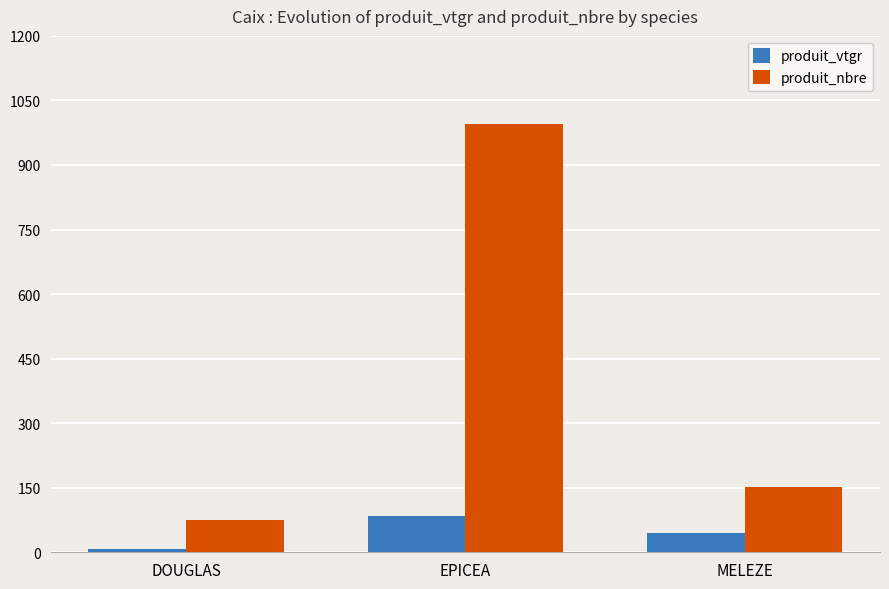

Is the value of produit_nbre at EPICEA greater than the value of produit_vtgr at MELEZE?

Yes